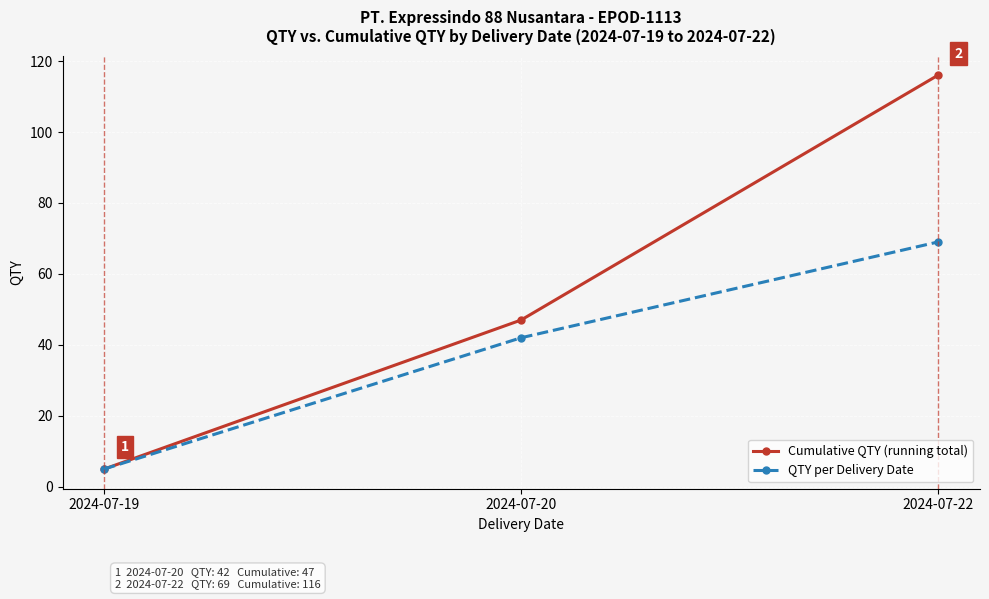

Reading left to right, extract all data points from this chart.

Cumulative QTY (running total): 2024-07-19=5	2024-07-20=47	2024-07-22=116
QTY per Delivery Date: 2024-07-19=5	2024-07-20=42	2024-07-22=69